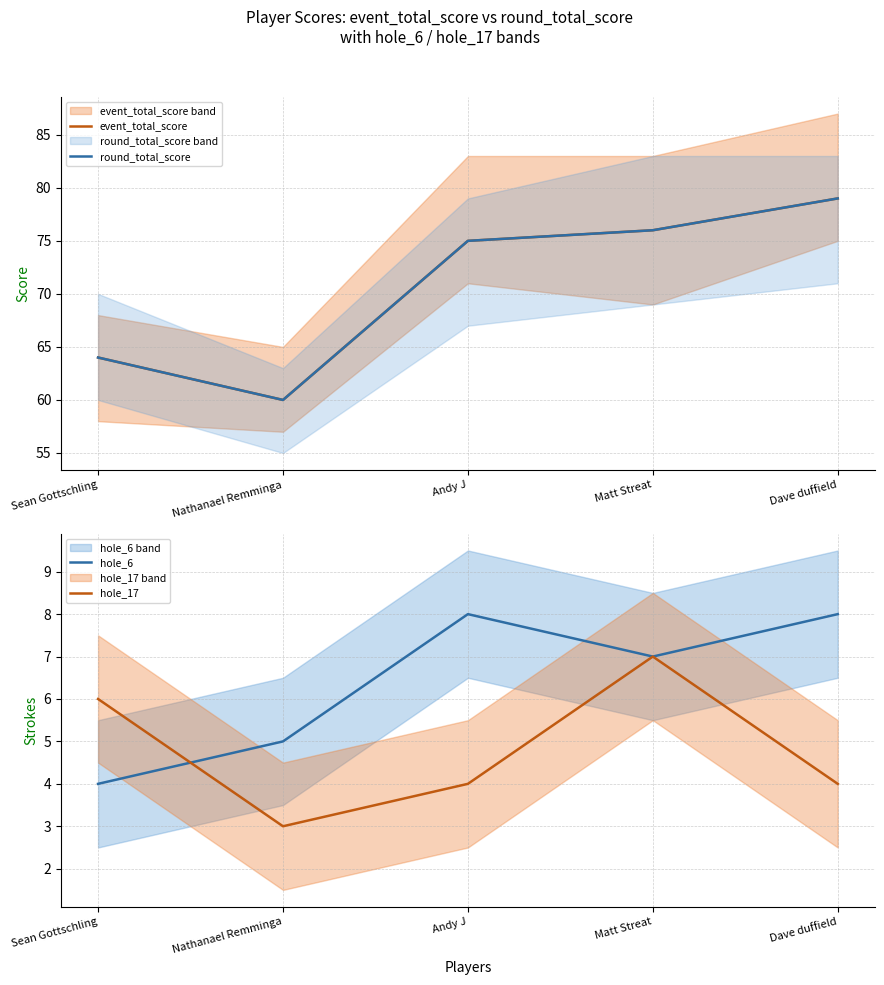

How many data points does each series have?

5